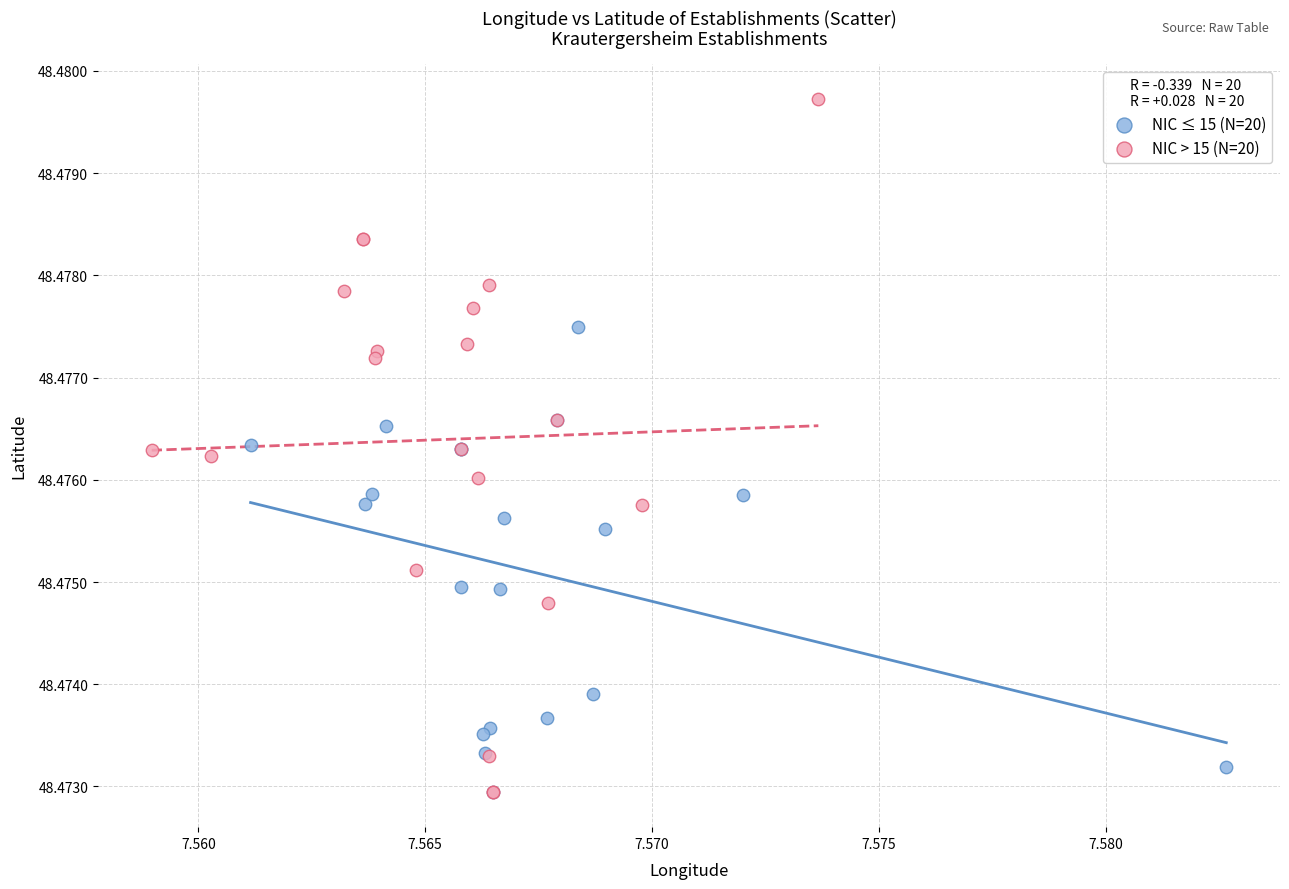

Which series has the widest spread of Y values?

NIC > 15 (N=20)